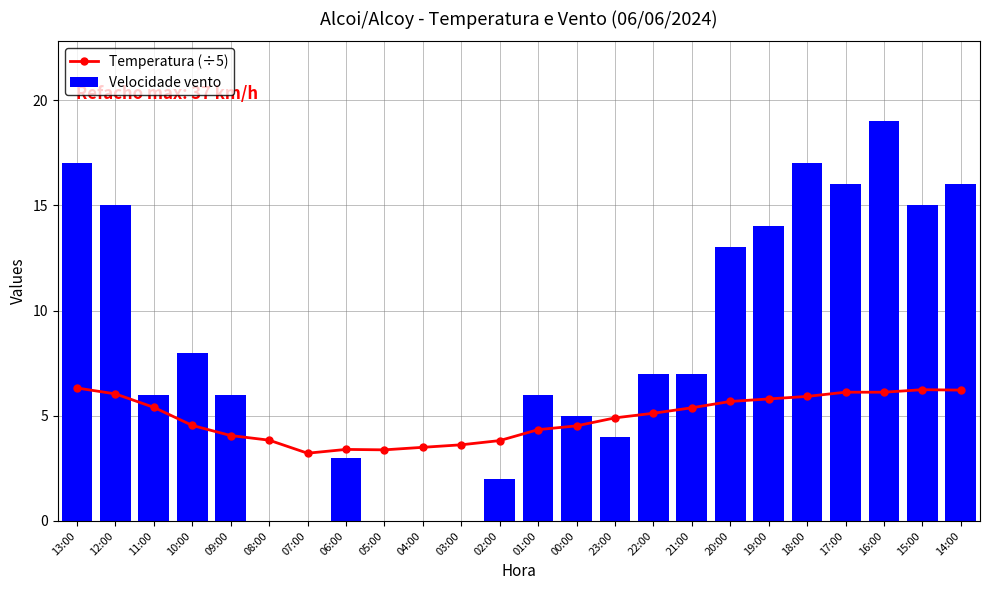

Between 04:00 and 23:00, which series saw the biggest shift?

Velocidade vento